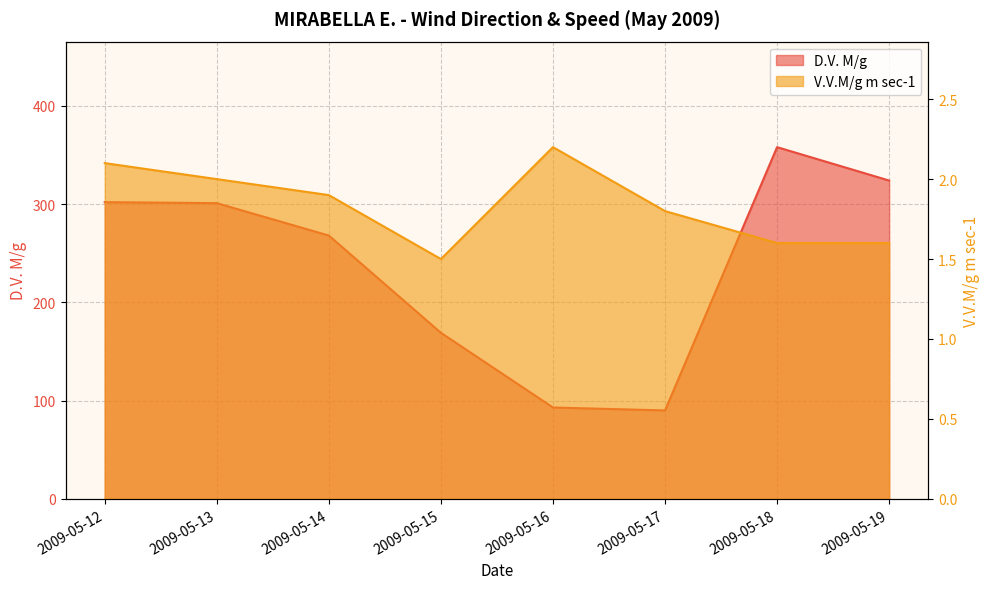

Where does the D.V. M/g series first go above 301?

2009-05-12